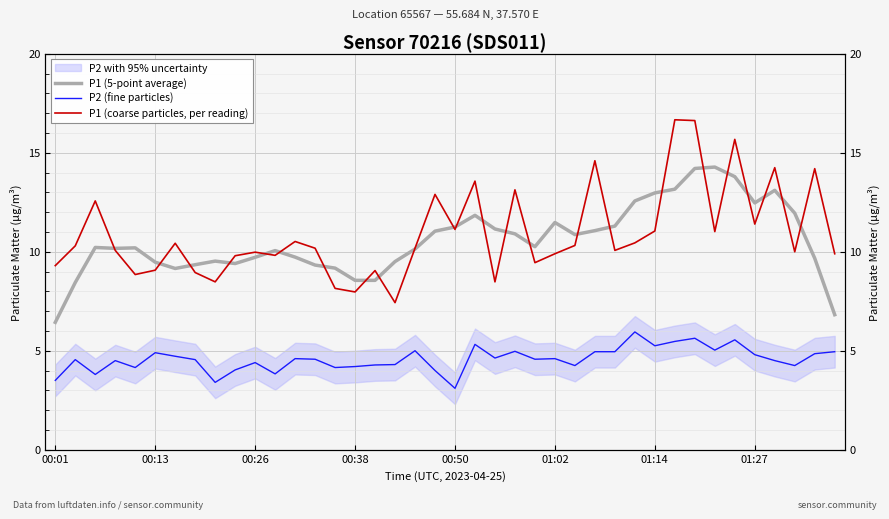

Reading left to right, what are all the values shown in this chart?

P1 (5-point average): 6.4	8.4	10.2	10.2	10.2	9.5	9.2	9.3	9.5	9.4	9.7	10.1	9.7	9.3	9.2	8.6	8.6	9.5	10.1	11.0	11.3	11.8	11.2	10.9	10.3	11.5	10.9	11.1	11.3	12.6	13.0	13.2	14.2	14.3	13.8	12.5	13.1	12.0	9.7	6.8
P2 (fine particles): 3.5	4.5	3.8	4.5	4.2	4.9	4.7	4.5	3.4	4.0	4.4	3.8	4.6	4.6	4.2	4.2	4.3	4.3	5.0	4.0	3.1	5.3	4.6	5.0	4.6	4.6	4.2	5.0	5.0	6.0	5.2	5.5	5.6	5.0	5.5	4.8	4.5	4.2	4.8	5.0
P1 (coarse particles, per reading): 9.3	10.3	12.6	10.1	8.8	9.1	10.4	8.9	8.5	9.8	10.0	9.8	10.5	10.2	8.2	8.0	9.1	7.4	10.2	12.9	11.1	13.6	8.5	13.1	9.4	9.9	10.3	14.6	10.1	10.4	11.1	16.7	16.6	11.0	15.7	11.4	14.2	10.0	14.2	9.9